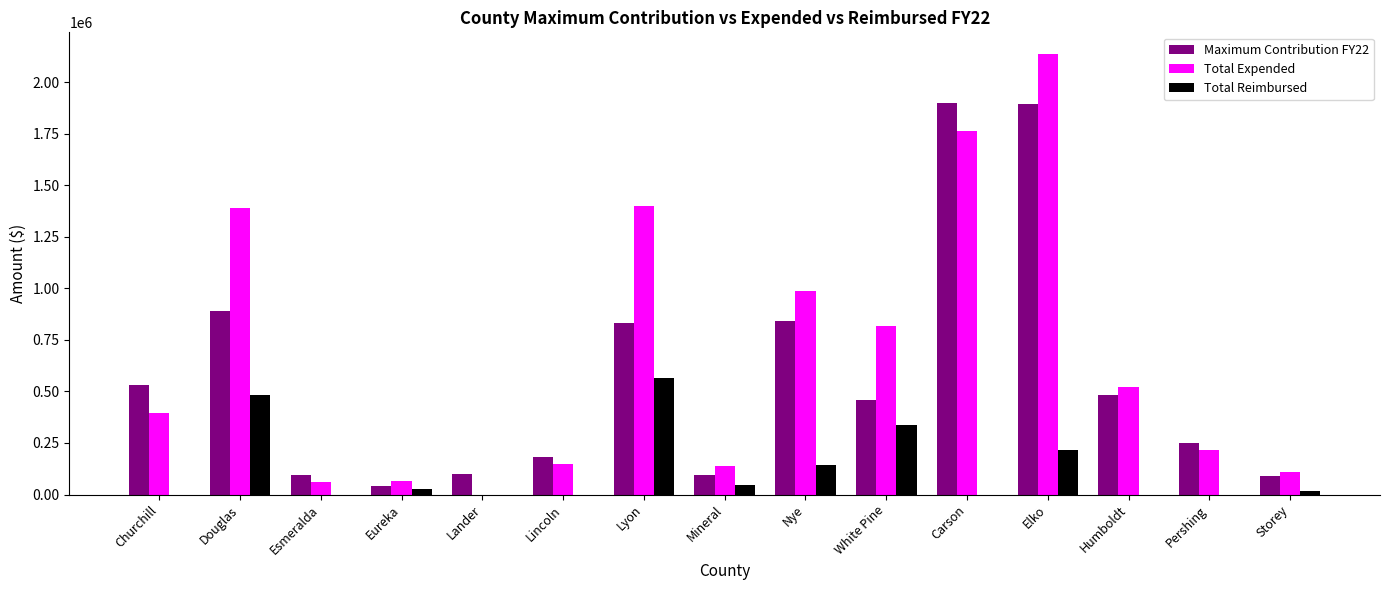

Which label corresponds to the largest value in the chart?

Elko